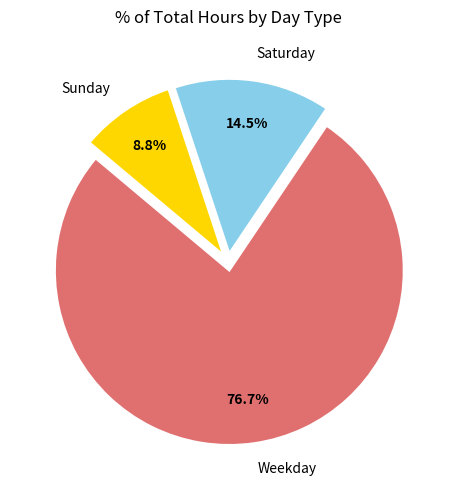

Which slice is the largest?

Weekday